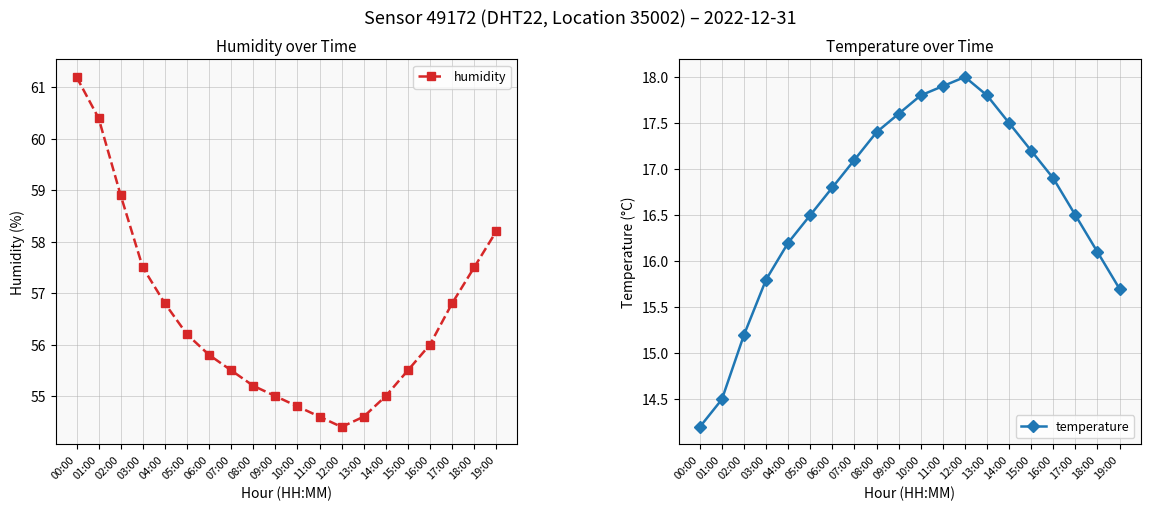

Rank the series by their maximum value, from highest to lowest.

humidity, temperature